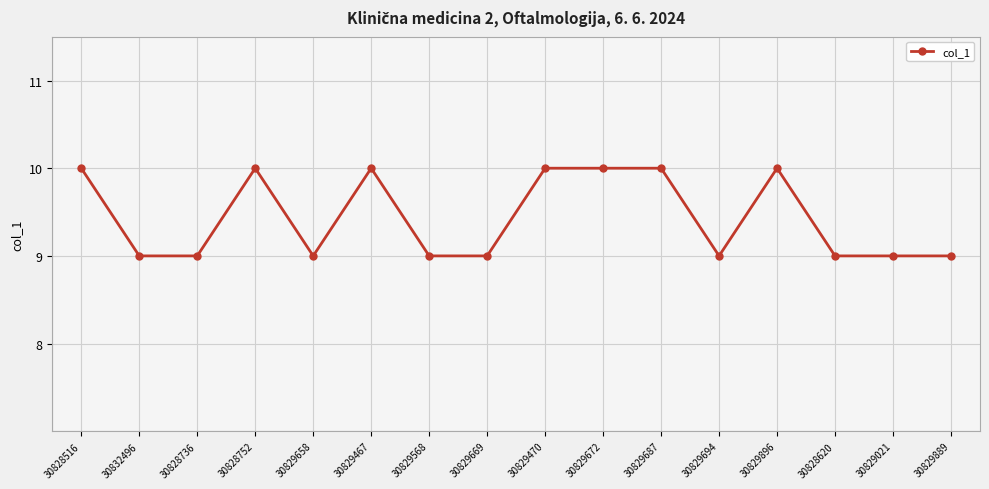

What is the sum of all values?

151